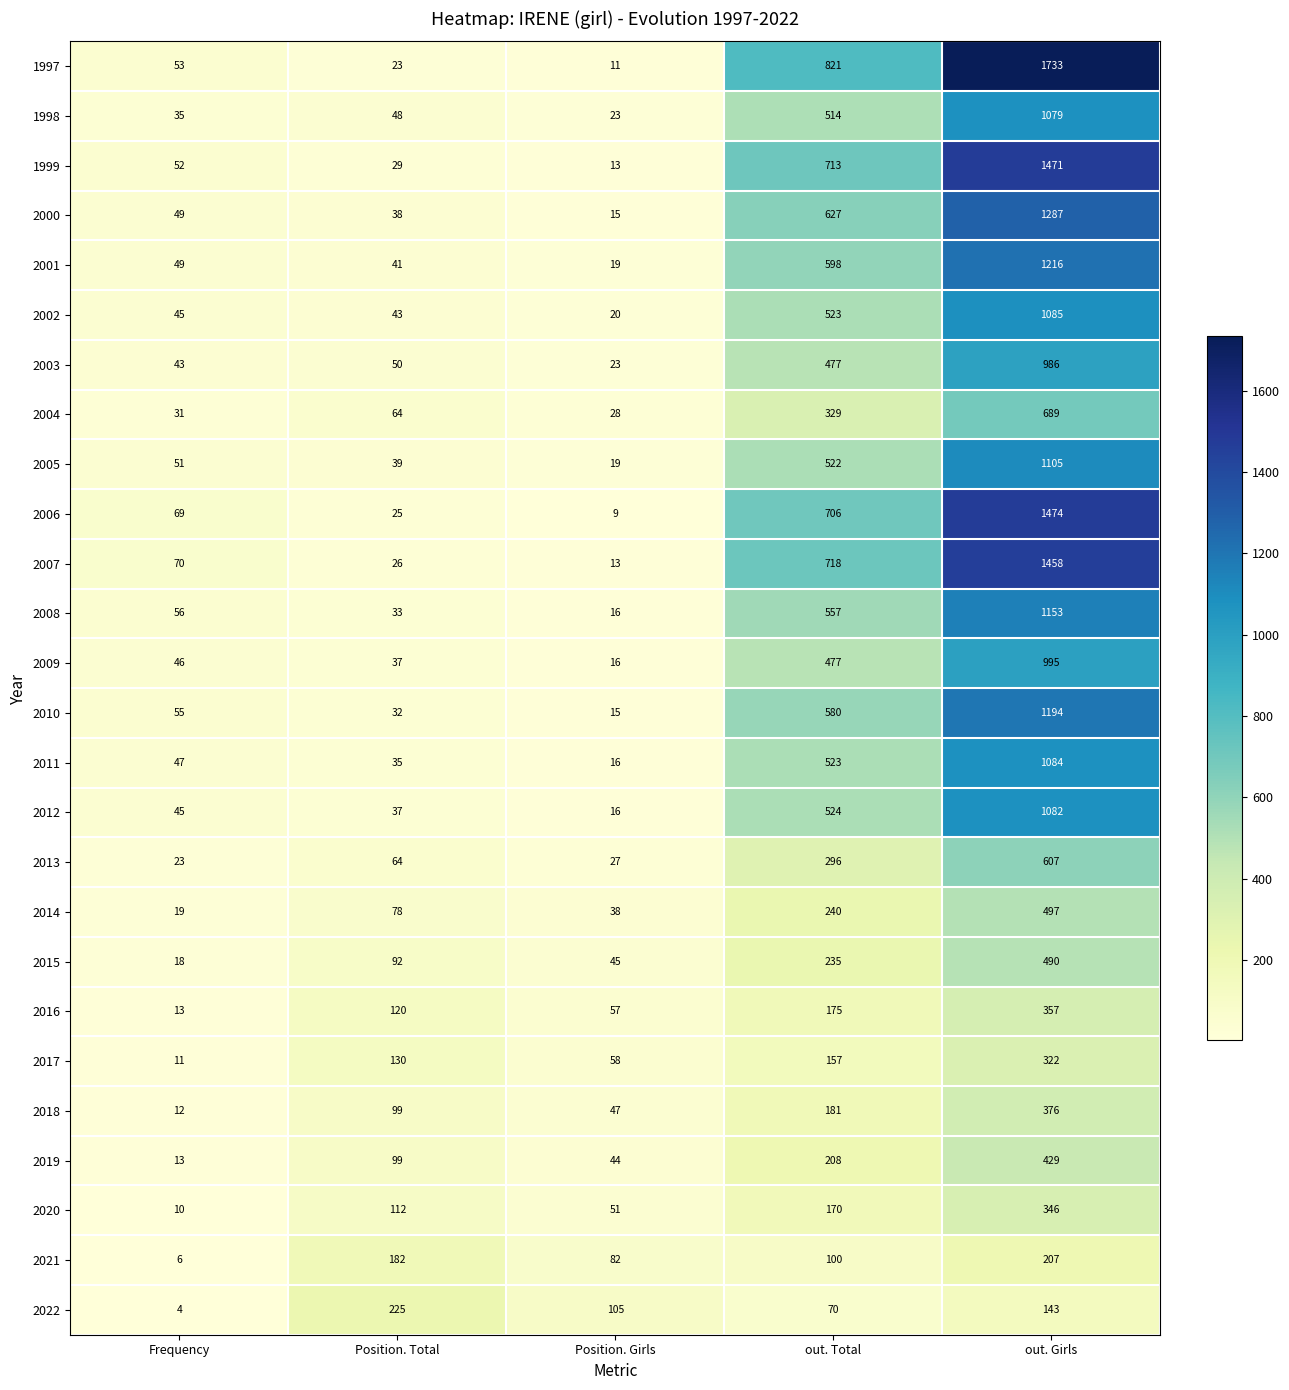

Which series has the largest total across all categories?

1997